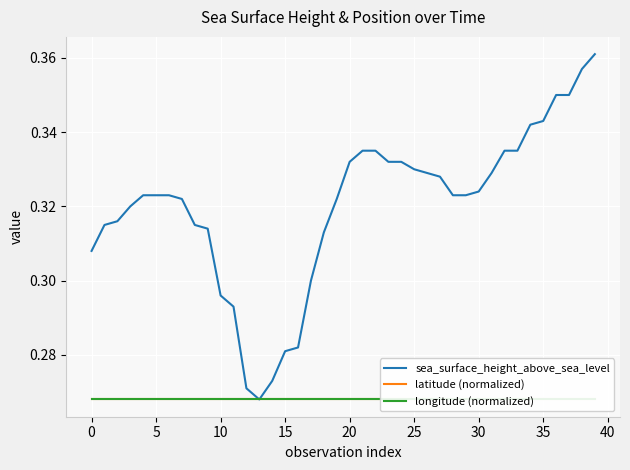

True or false: longitude (normalized) and latitude (normalized) intersect in this chart.

False